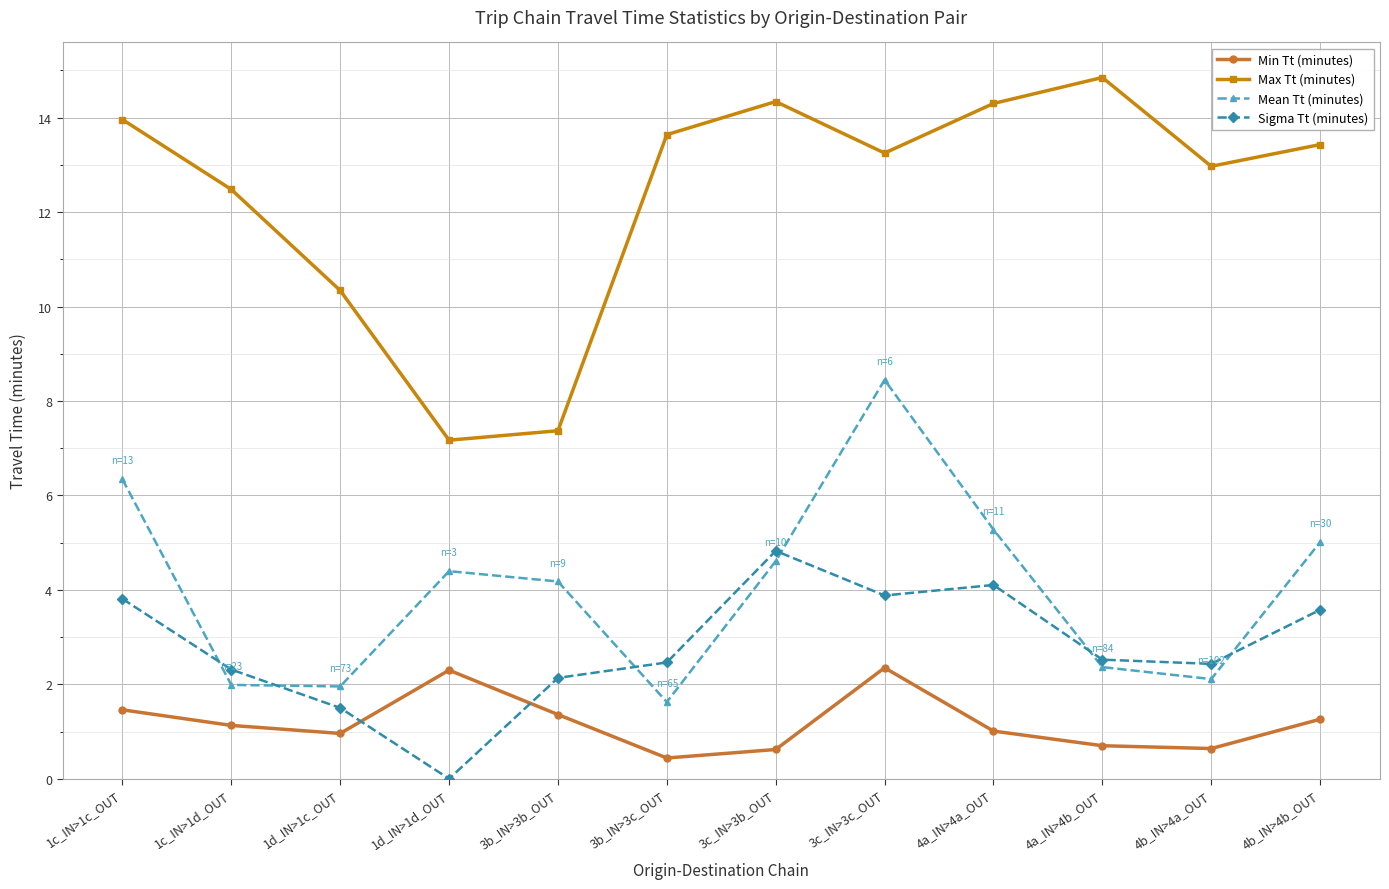

How many interior local valleys does the Max Tt (minutes) series have?

3